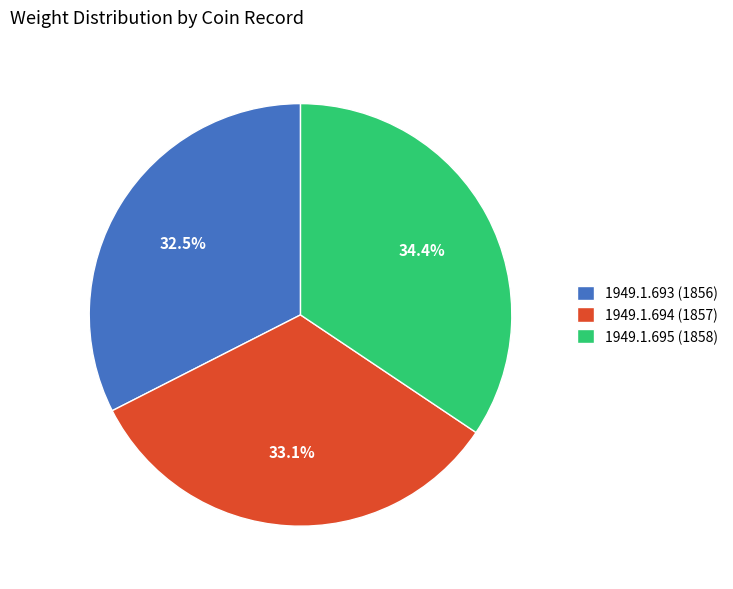

Count the number of slices in the pie.

3